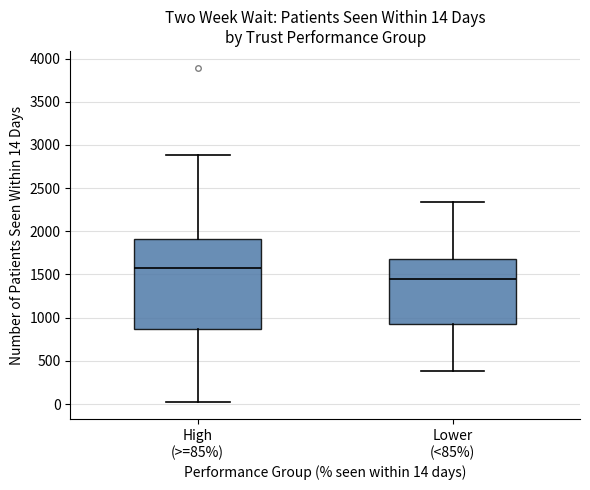

Which box is the tallest, from its lower edge to its upper edge?

High (>=85%)